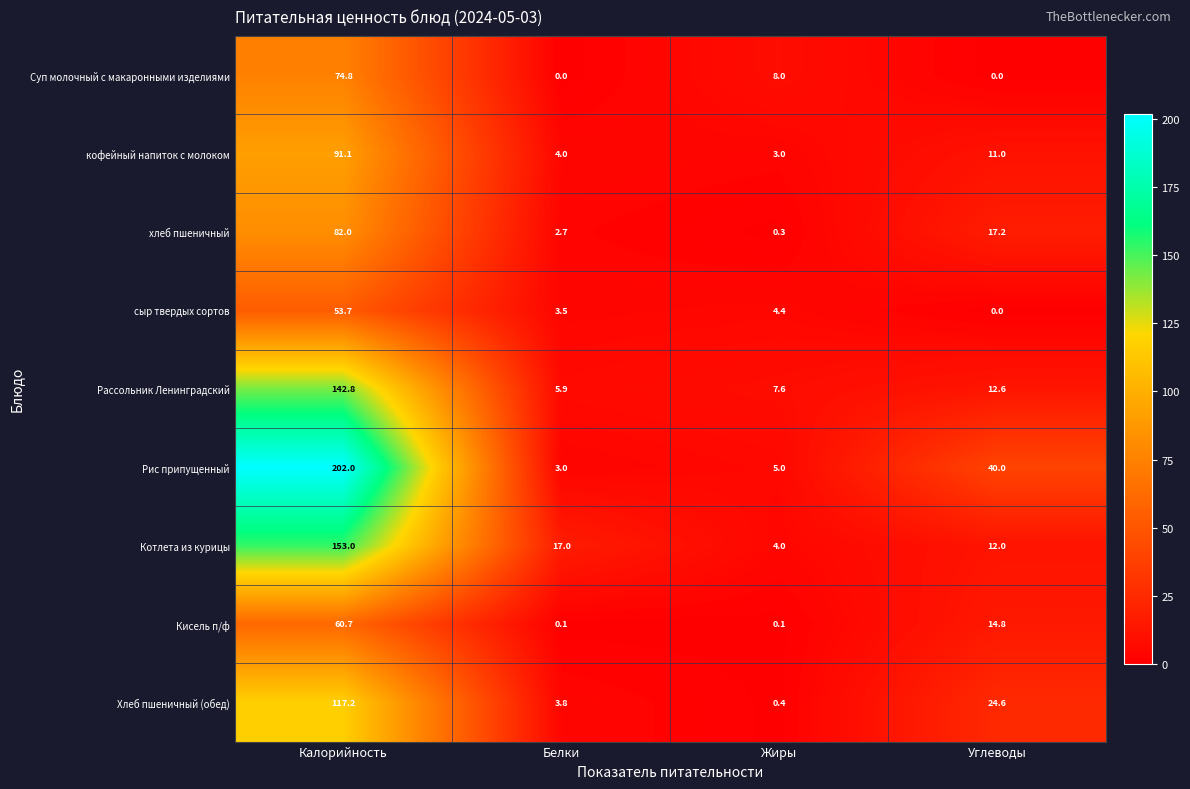

What is the difference between the maximum and second lowest values in the Кисель п/ф series?

60.6